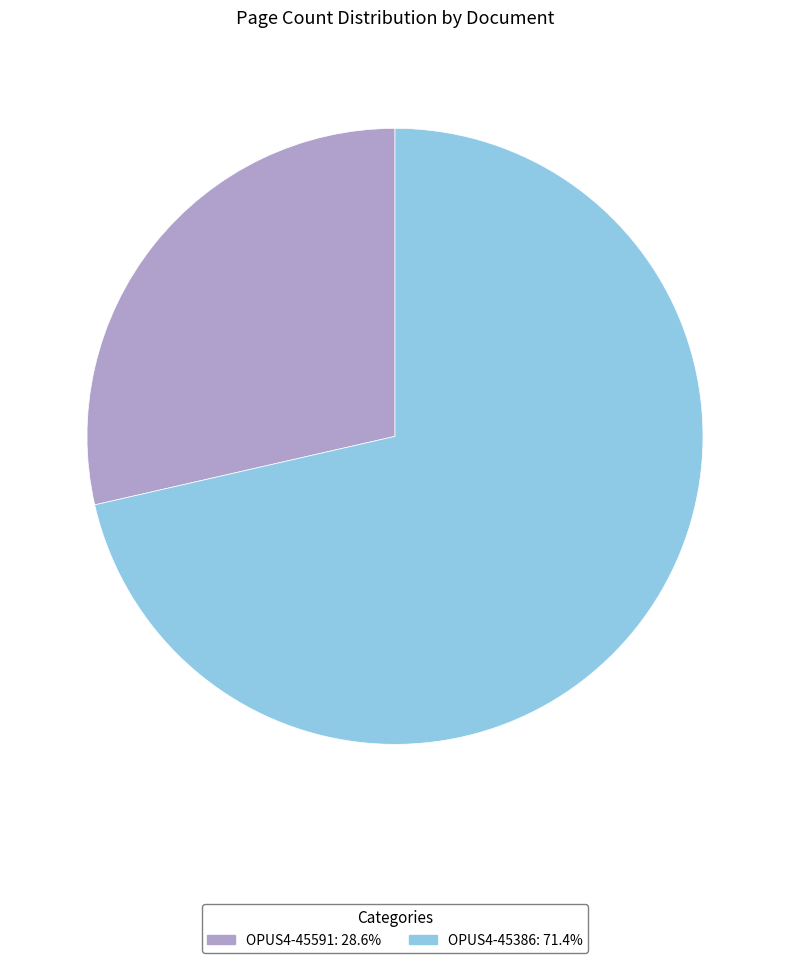

Is there a majority slice in this chart?

Yes